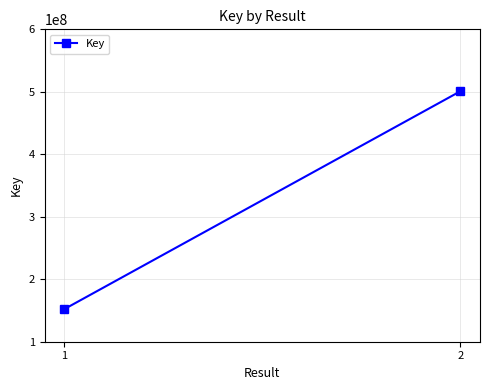

The value at 2 is 237097913. True or false?

False